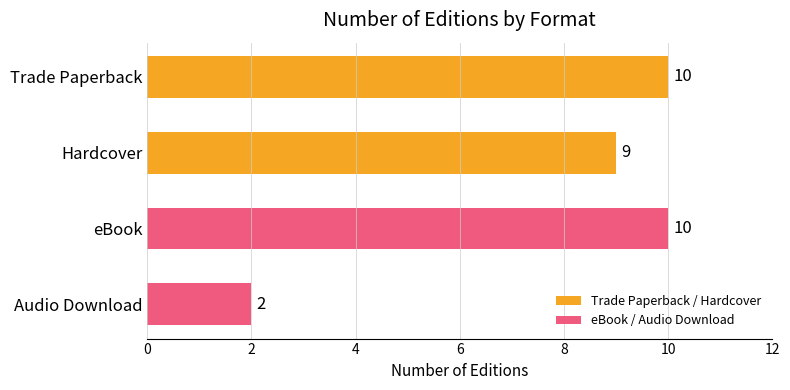

Count the number of data series in this chart.

1